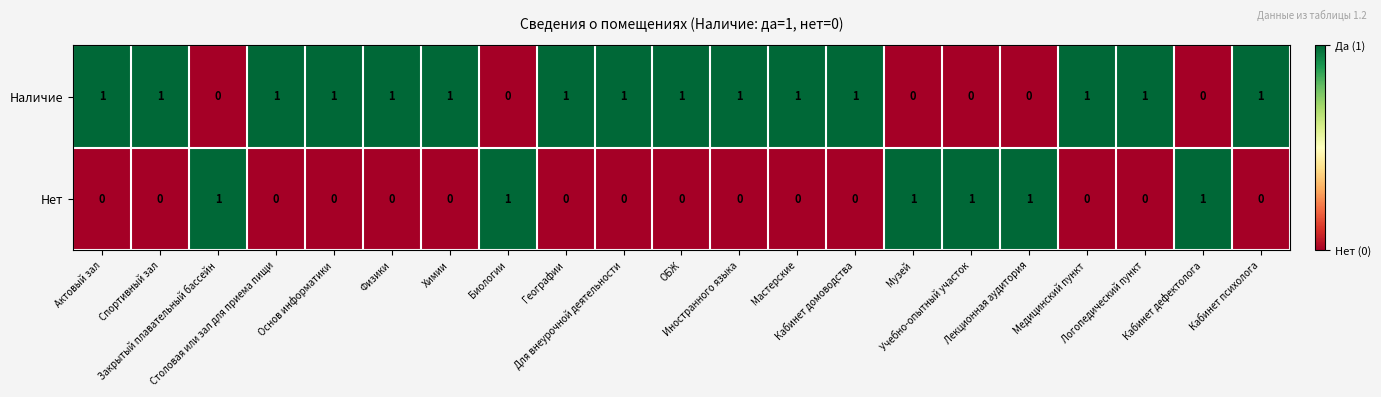

What is the sum of all Нет values?

6